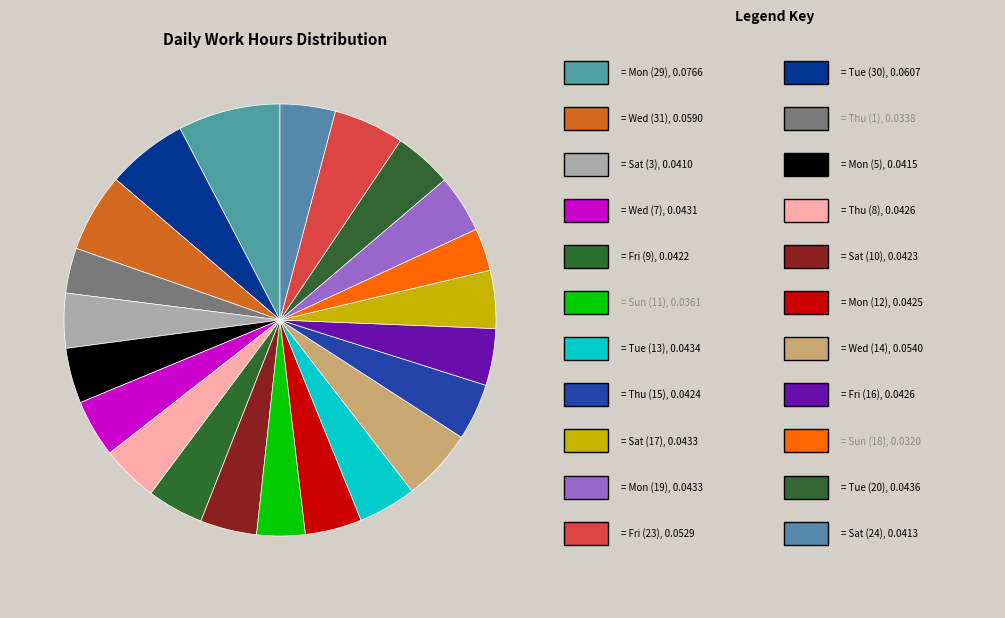

How many segments does this pie chart have?

22